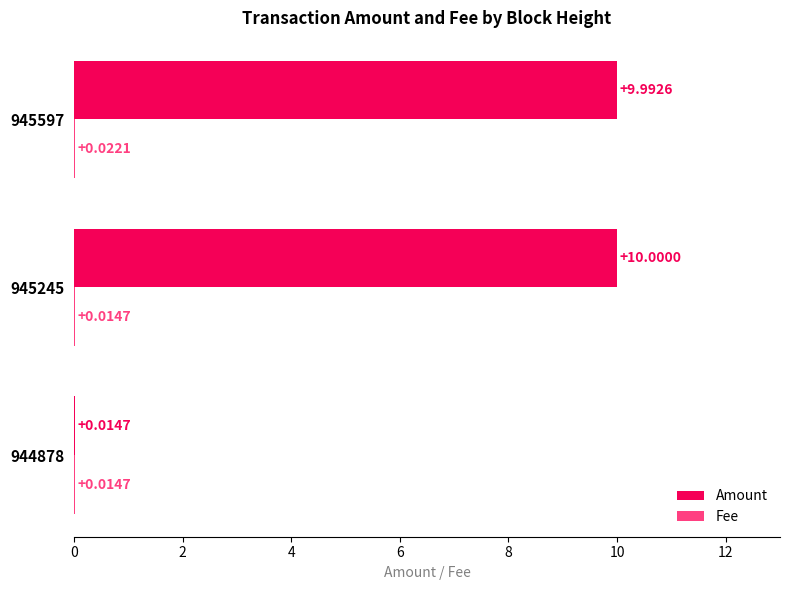

What is the total value across all series at 945597?

10.0